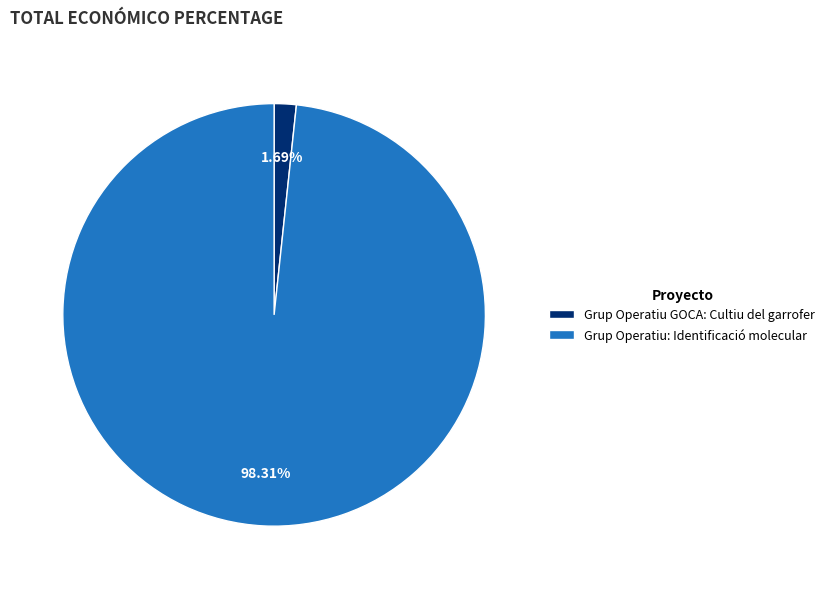

What is the total percentage of Grup Operatiu GOCA: Cultiu del garrofer and Grup Operatiu: Identificació molecular?

100.0%